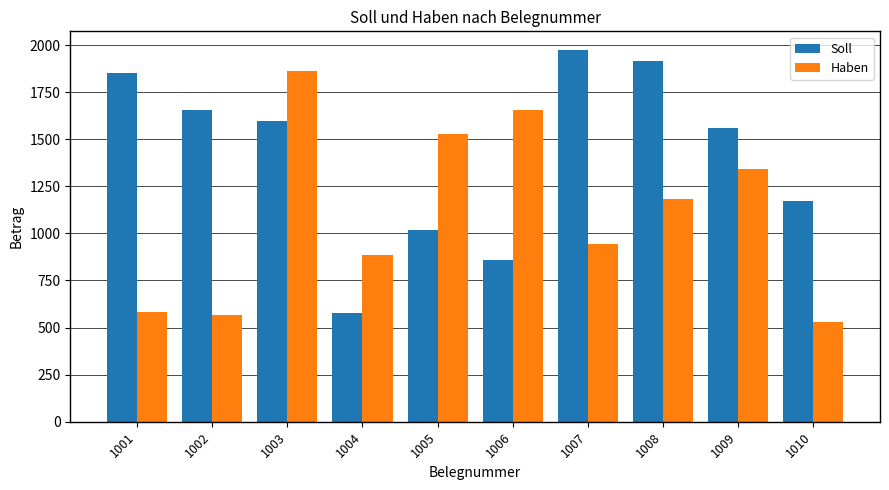

What is the total value across all series at 1006?

2511